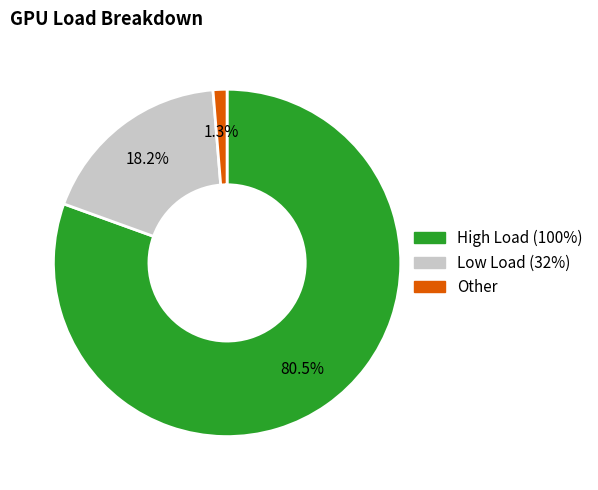

To the nearest percent, what is the difference between the largest and smallest slice percentages?

79%